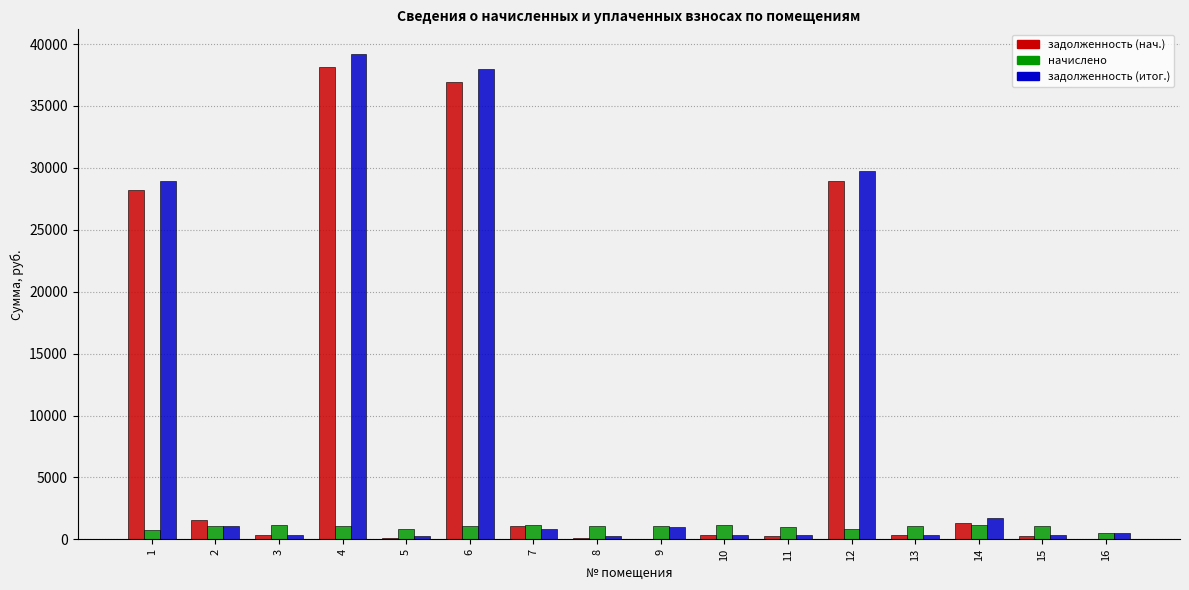

What is the sum of all начислено values?

16122.4